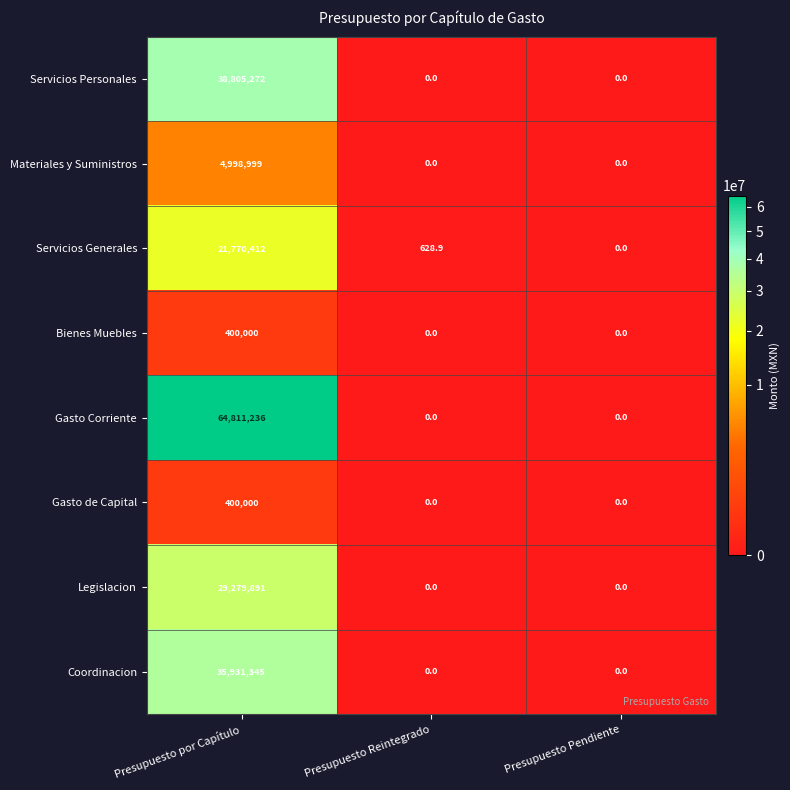

What is the difference between the maximum and second lowest values in the Gasto de Capital series?

400000.0